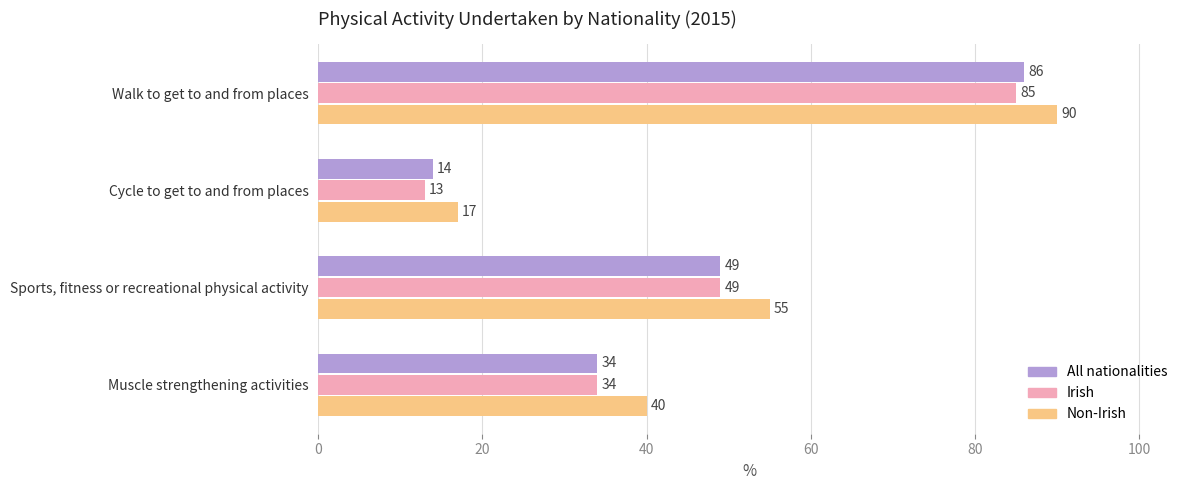

How many data points in Non-Irish are less than 55?

2